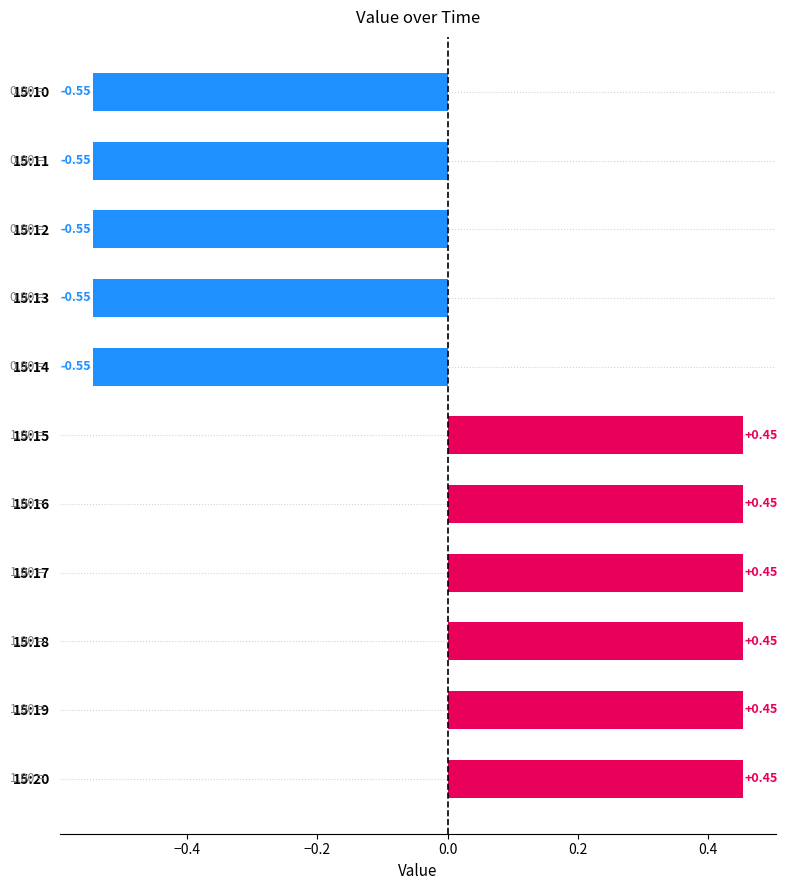

What is the change in value from 15:10 to 15:15?

+1.0